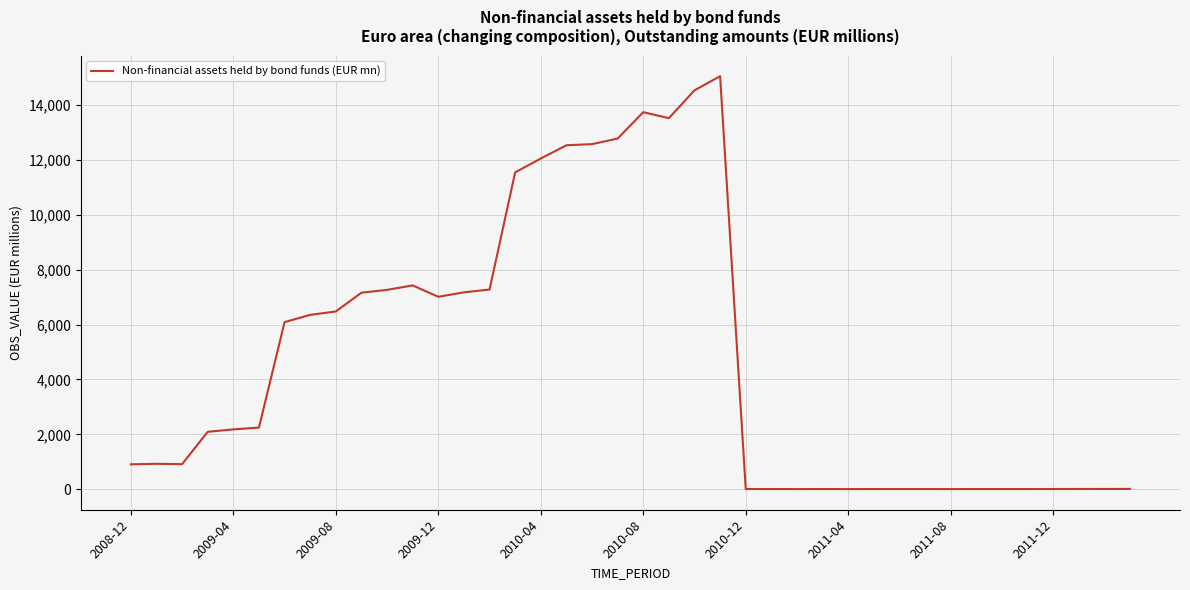

What is the maximum value shown in the chart?

15036.0